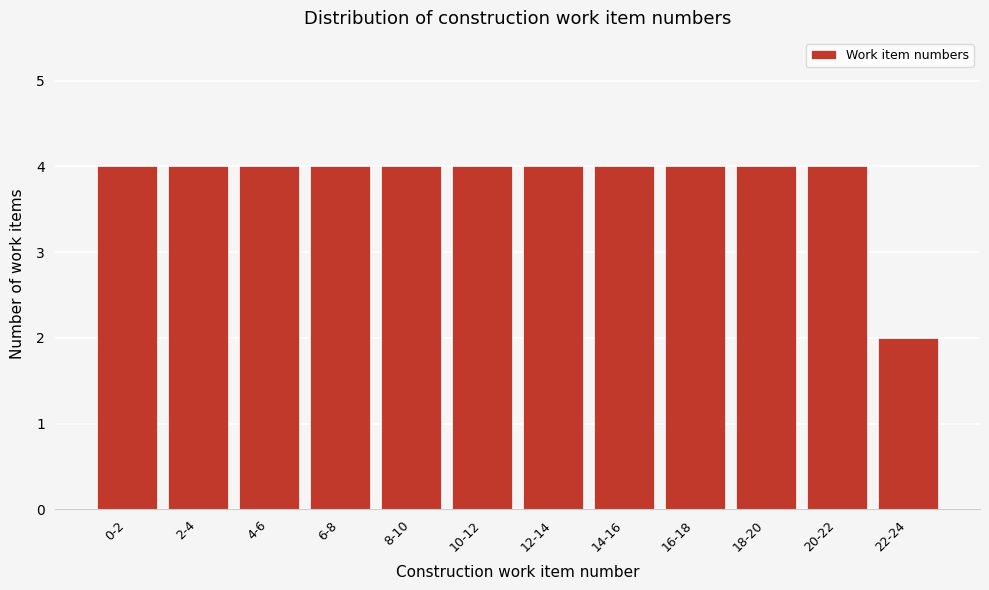

Reading left to right, extract all data points from this chart.

0-2=4	2-4=4	4-6=4	6-8=4	8-10=4	10-12=4	12-14=4	14-16=4	16-18=4	18-20=4	20-22=4	22-24=2